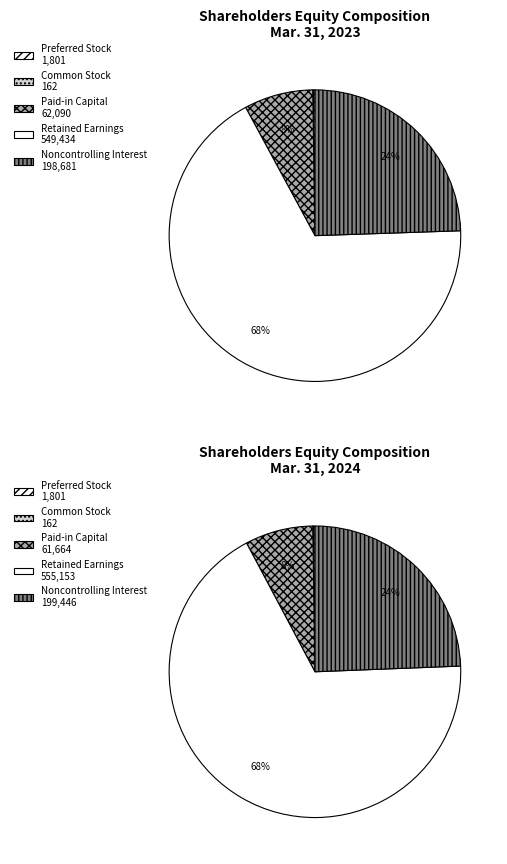

To the nearest percent, what portion does Mar. 31, 2023 represent?

50%